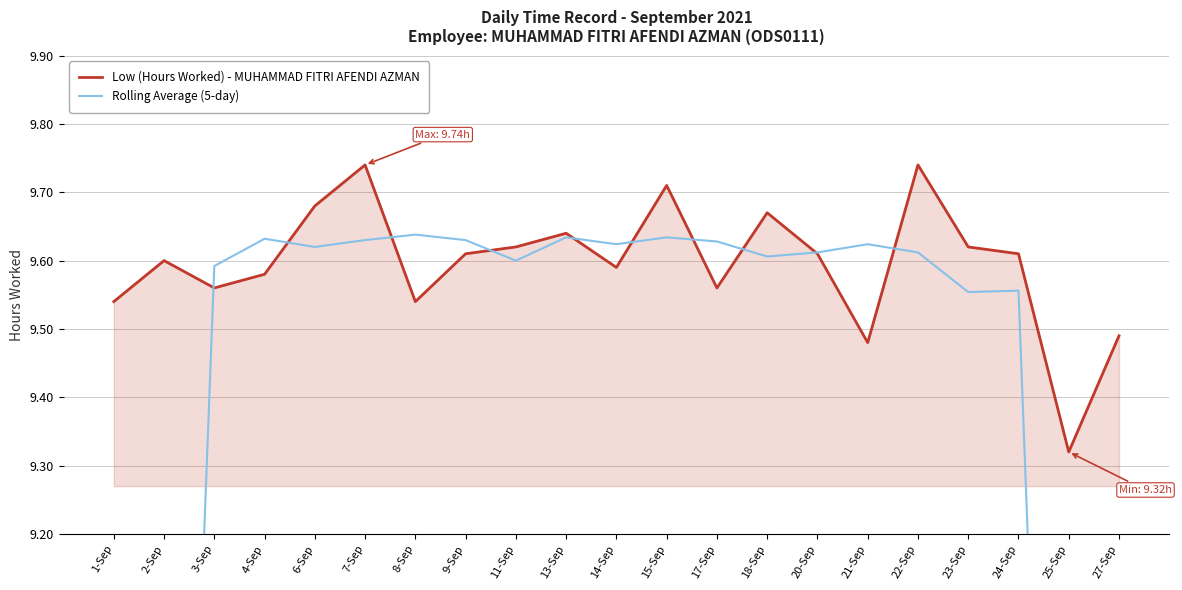

What is the average value of the Low (Hours Worked) - MUHAMMAD FITRI AFENDI AZMAN series?

9.6